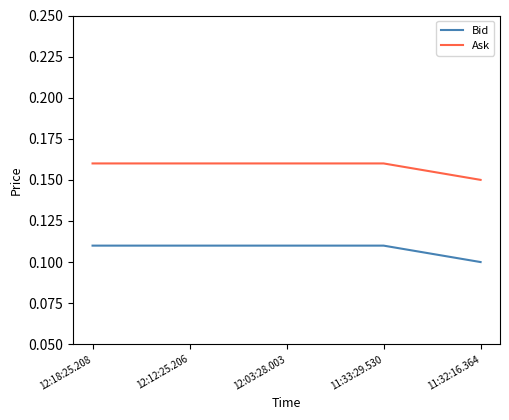

What position from the right is 12:03:28.003?

3